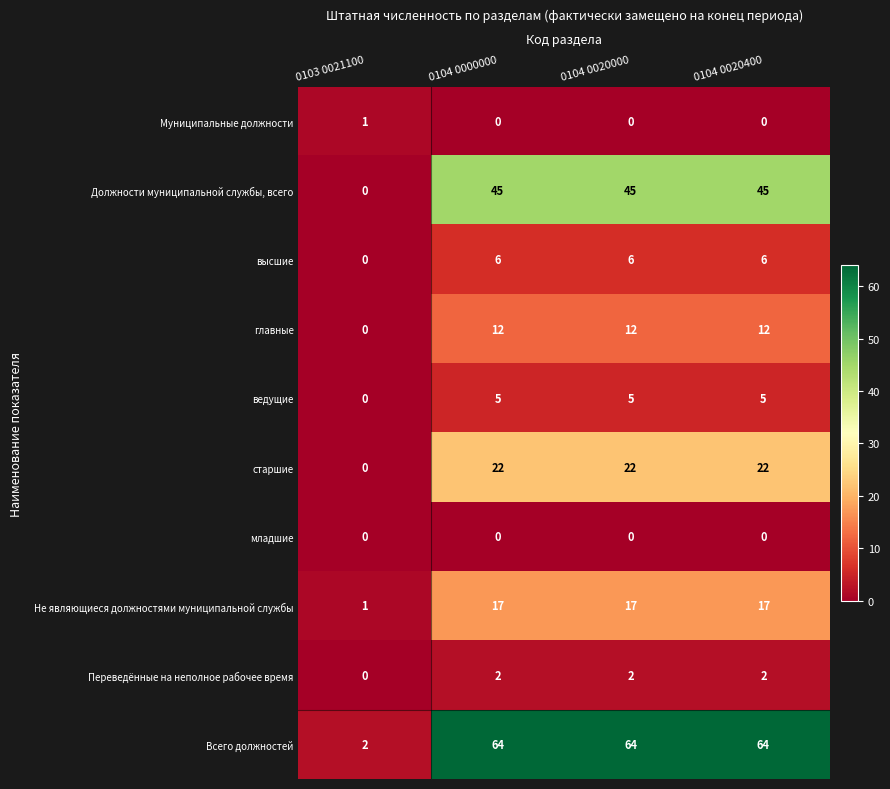

Rank the series by their maximum value, from lowest to highest.

младшие, Муниципальные должности, Переведённые на неполное рабочее время, ведущие, высшие, главные, Не являющиеся должностями муниципальной службы, старшие, Должности муниципальной службы, всего, Всего должностей